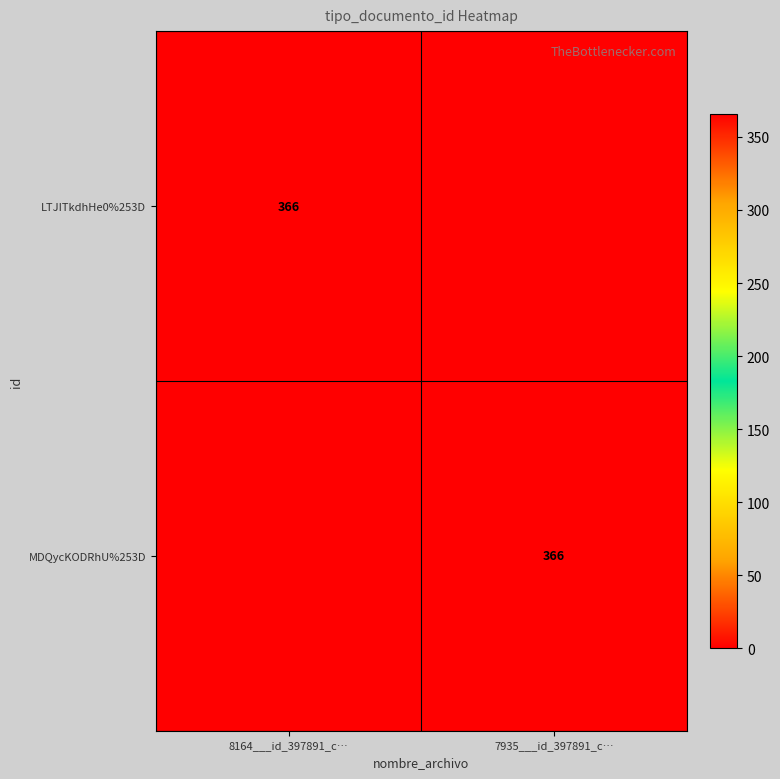

The value of MDQycKODRhU%253D at 7935___id_397891_c… is 588. True or false?

False